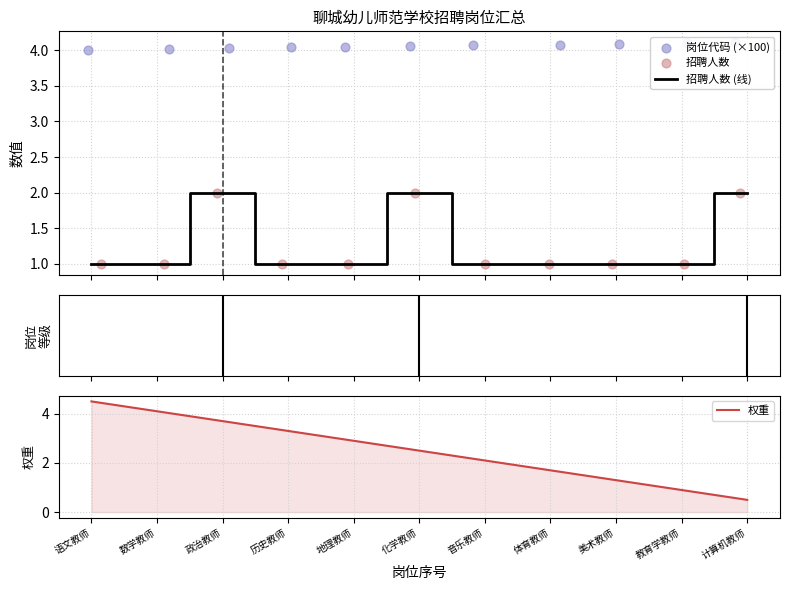

Rank the categories by 权重 value from highest to lowest.

语文教师, 数学教师, 政治教师, 历史教师, 地理教师, 化学教师, 音乐教师, 体育教师, 美术教师, 教育学教师, 计算机教师